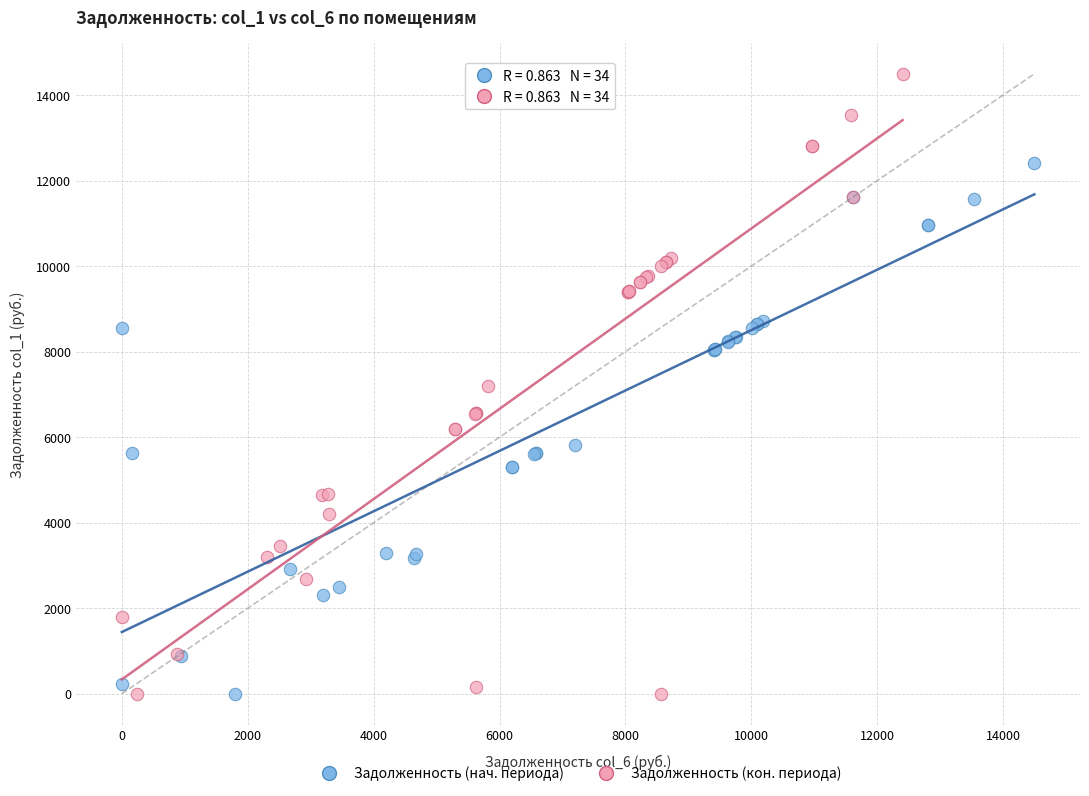

Which series reaches the maximum Y coordinate?

Задолженность (кон. периода)